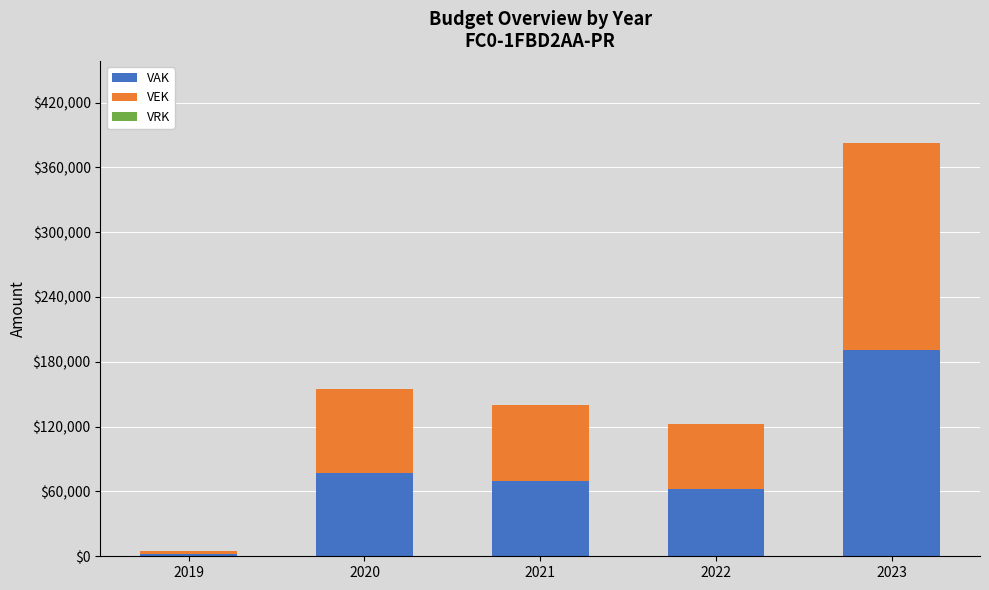

At which category is the sum across all series the highest?

2023